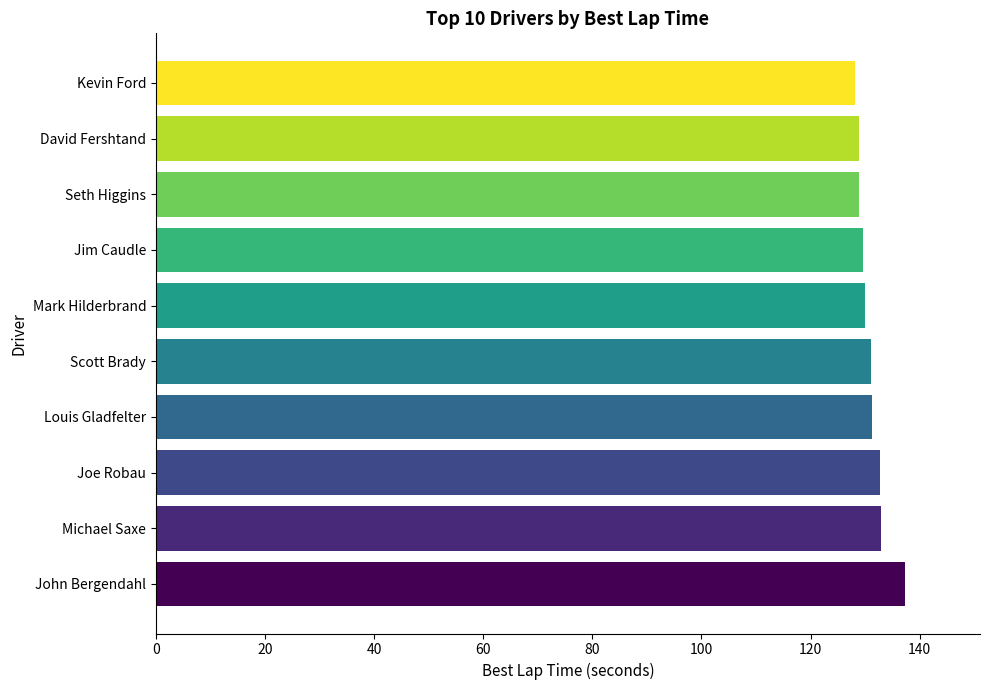

What is the maximum value shown in the chart?

137.3